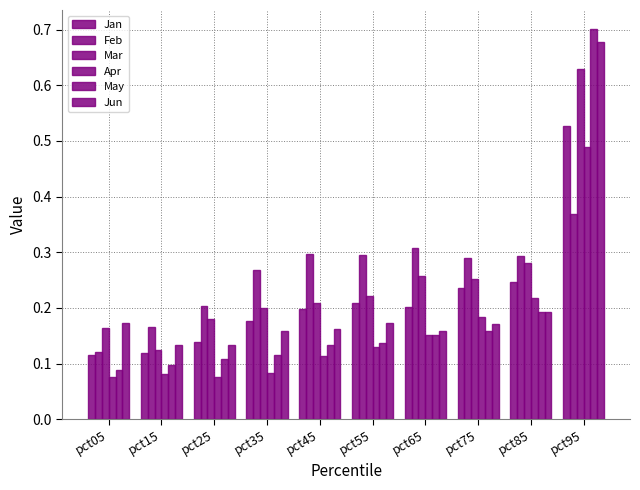

Does the chart contain any negative values?

No